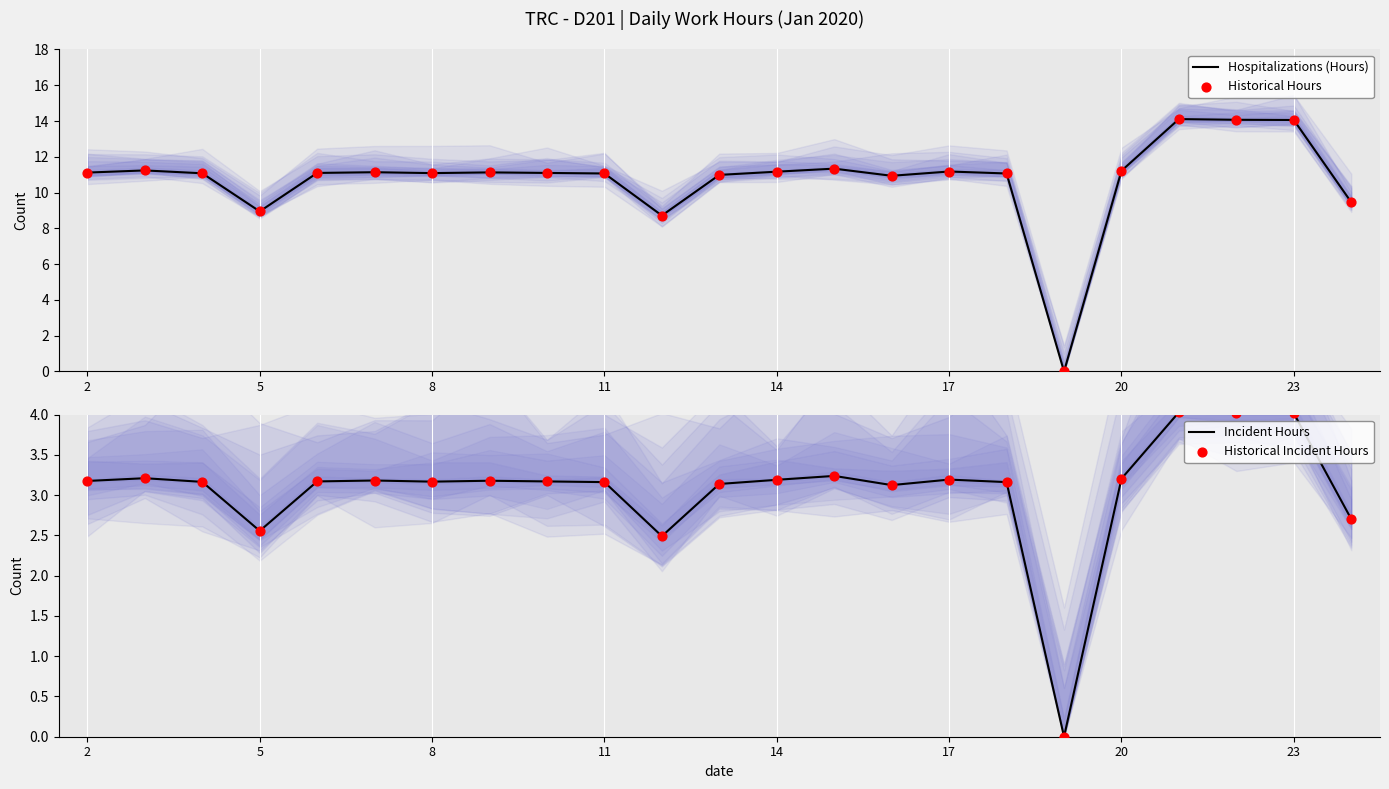

What are all the series names shown in the legend?

Hospitalizations (Hours), Historical Hours, Incident Hours, Historical Incident Hours